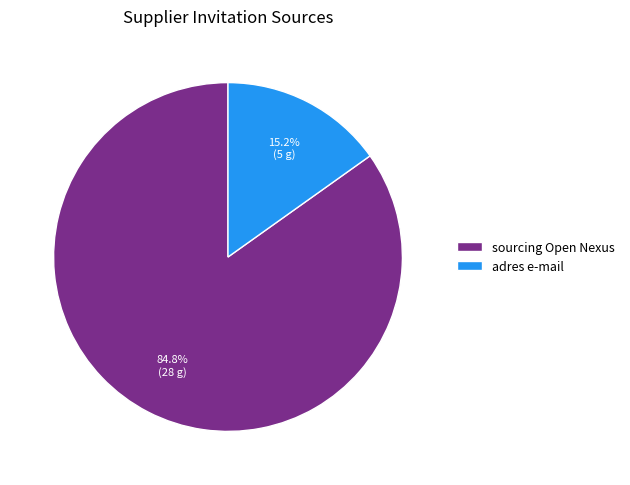

True or false: adres e-mail accounts for 7% of the total.

False